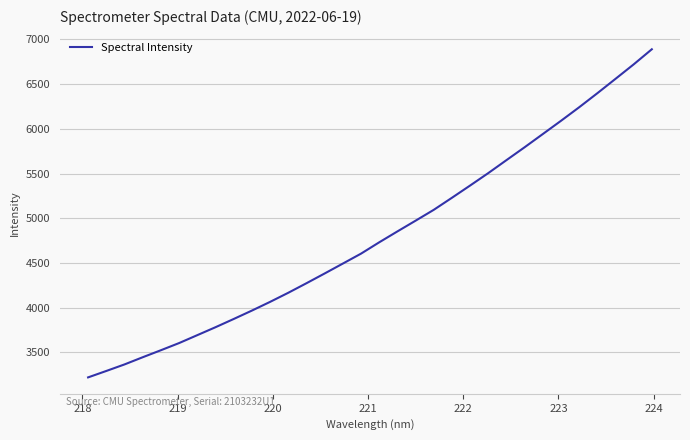

What is the minimum value shown in the chart?

3219.0